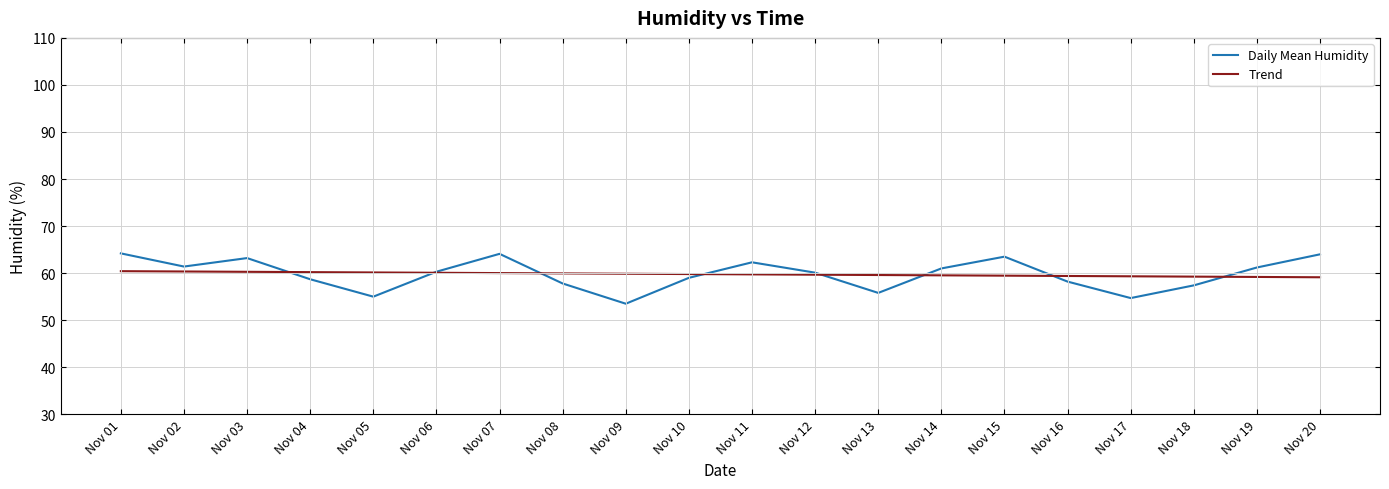

How many interior local valleys does the Daily Mean Humidity series have?

5